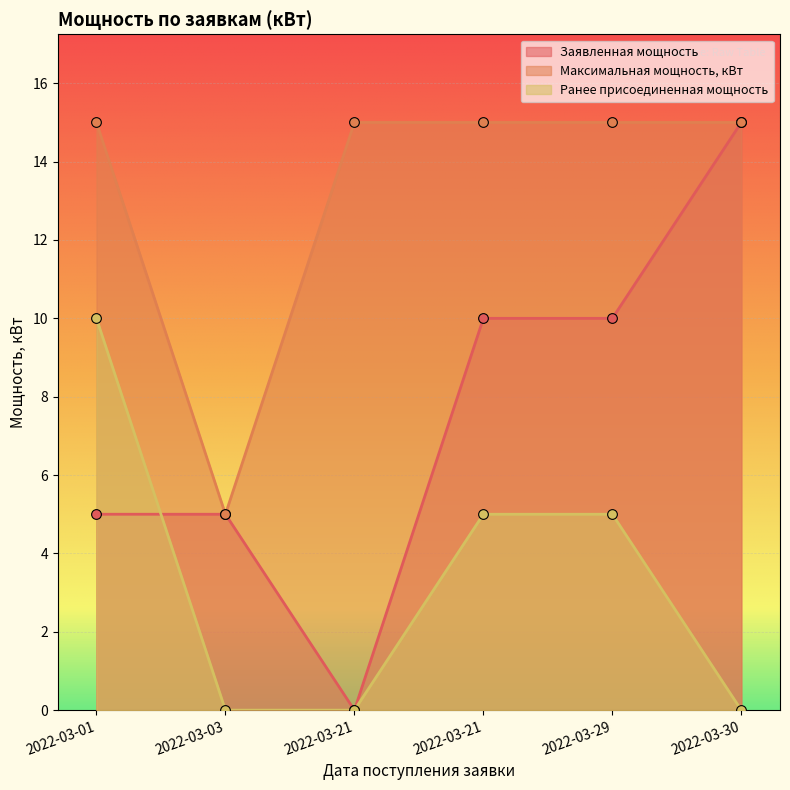

What is the difference between the maximum and minimum values in the Заявленная мощность series?

15